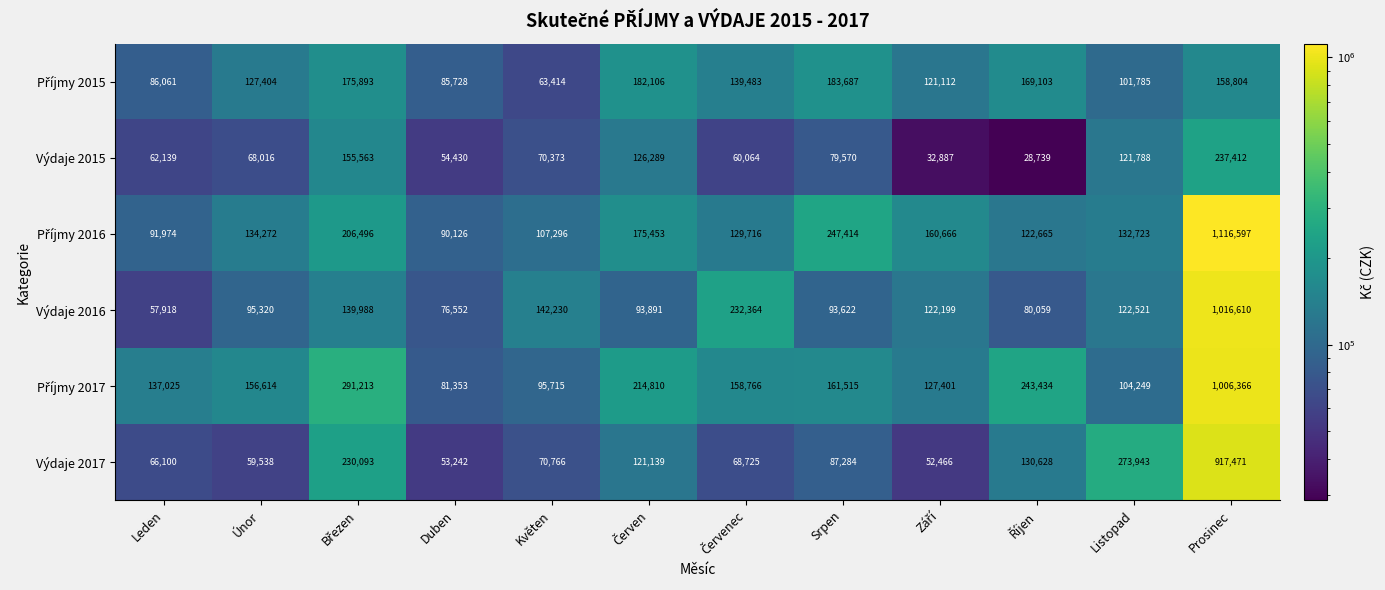

At which category is the sum across all series the highest?

Prosinec